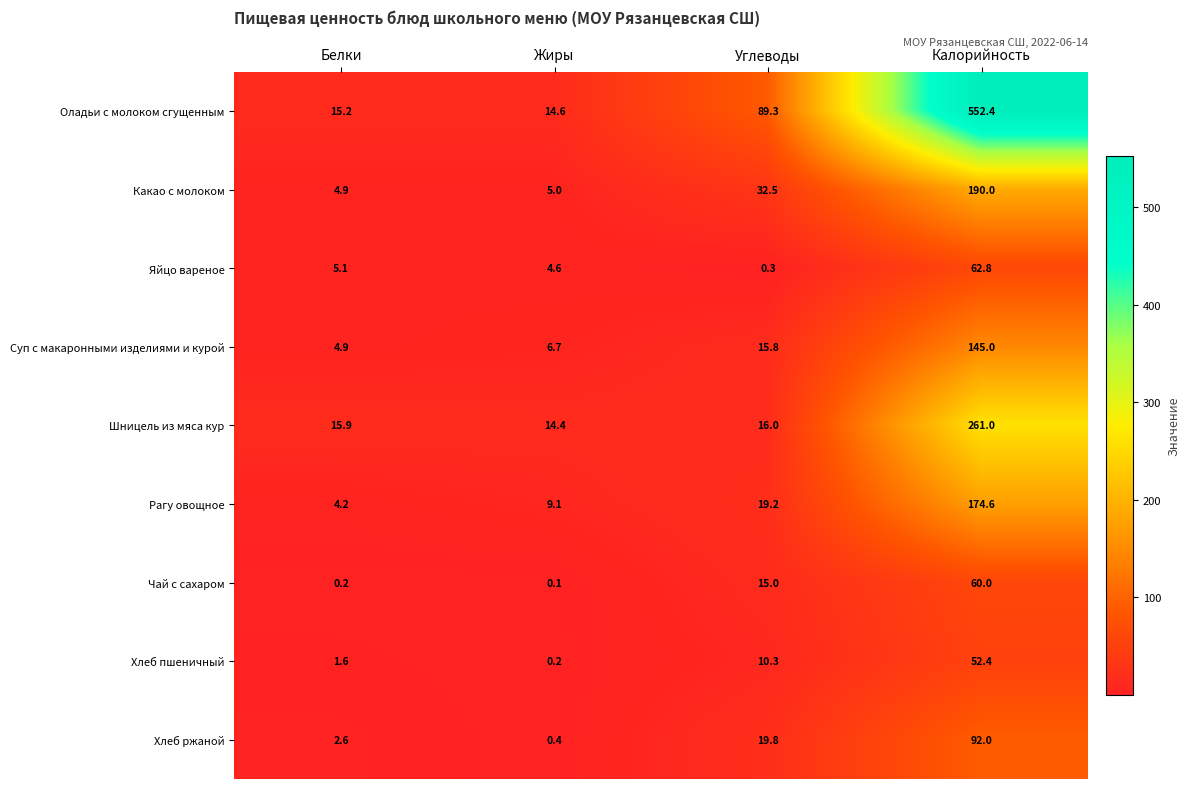

Which category has the highest value in the Рагу овощное series?

Калорийность